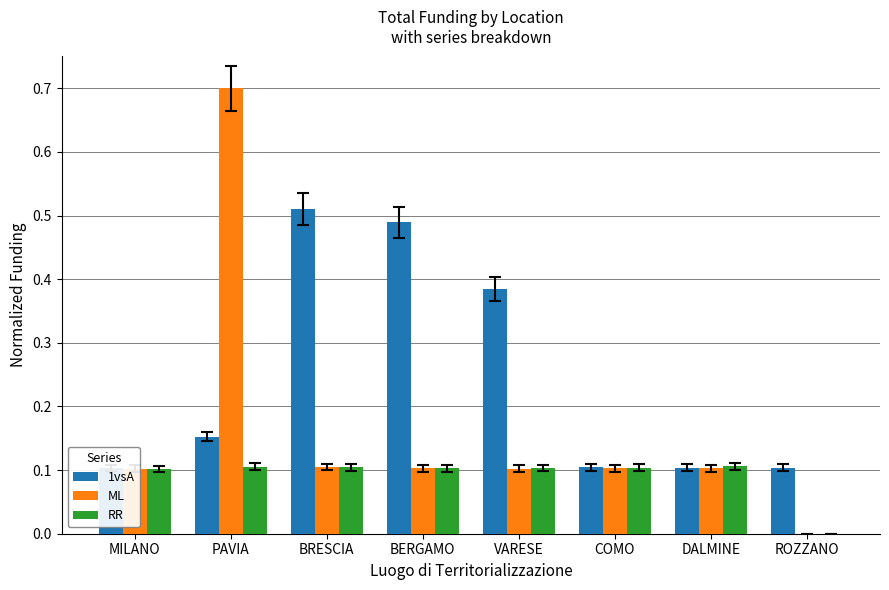

Reading left to right, list all the values displayed in this chart.

1vsA: MILANO=0.1	PAVIA=0.2	BRESCIA=0.5	BERGAMO=0.5	VARESE=0.4	COMO=0.1	DALMINE=0.1	ROZZANO=0.1
ML: MILANO=0.1	PAVIA=0.7	BRESCIA=0.1	BERGAMO=0.1	VARESE=0.1	COMO=0.1	DALMINE=0.1	ROZZANO=0.0
RR: MILANO=0.1	PAVIA=0.1	BRESCIA=0.1	BERGAMO=0.1	VARESE=0.1	COMO=0.1	DALMINE=0.1	ROZZANO=0.0